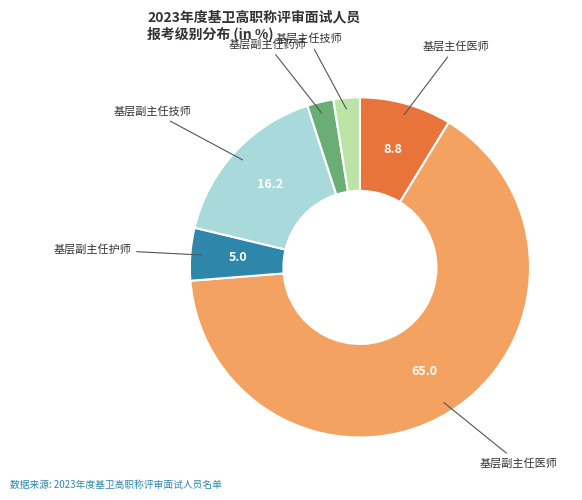

Do 基层主任技师 and 基层副主任药师 together represent more than half of the pie?

No